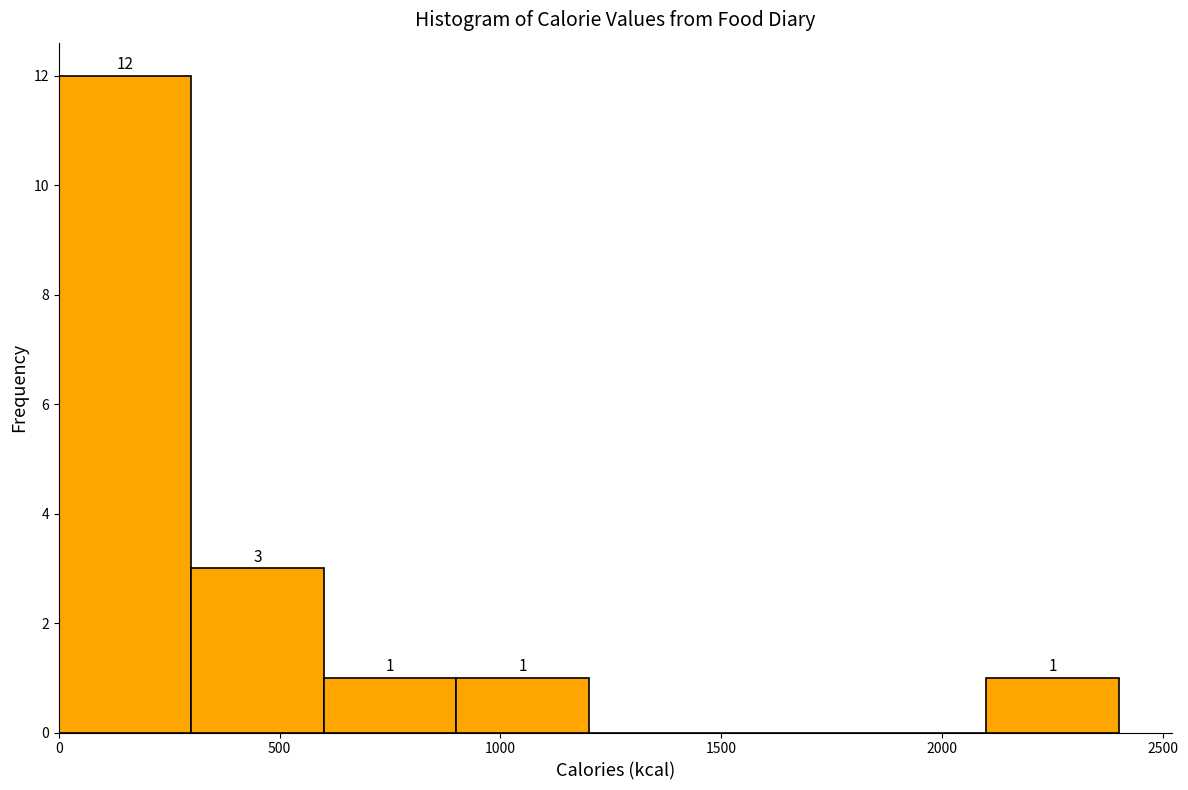

Which range on the x-axis has the tallest bar?

0 to 300